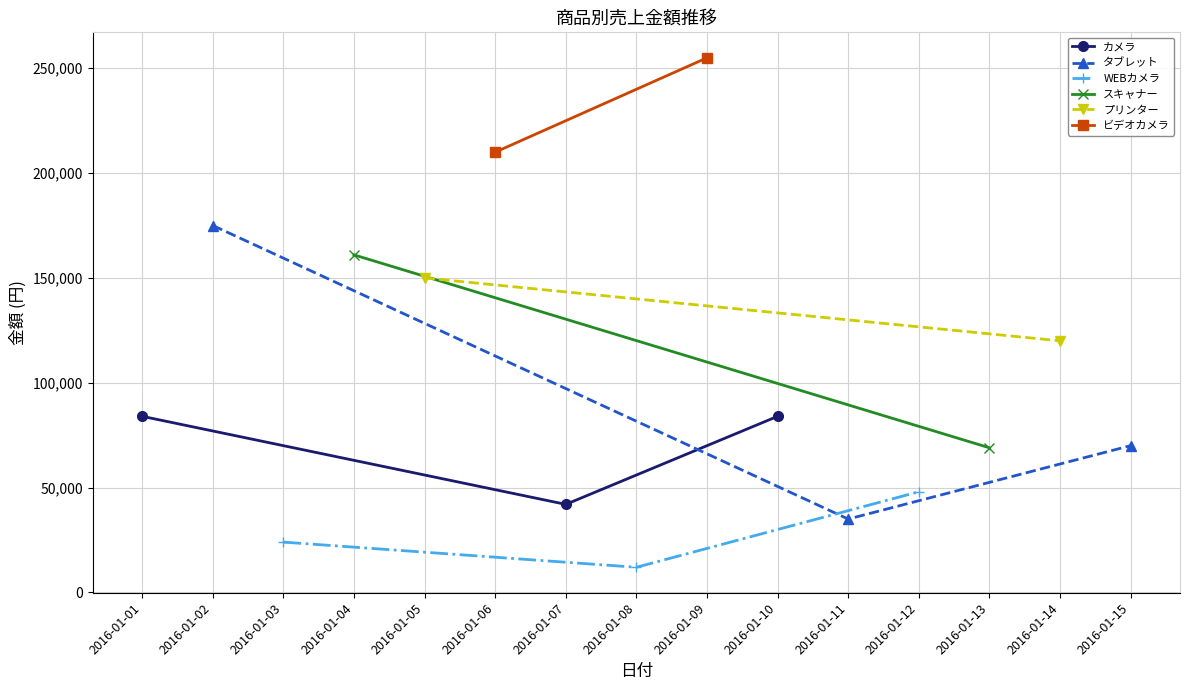

The value of カメラ at 2016-01-10 is 84000. True or false?

True